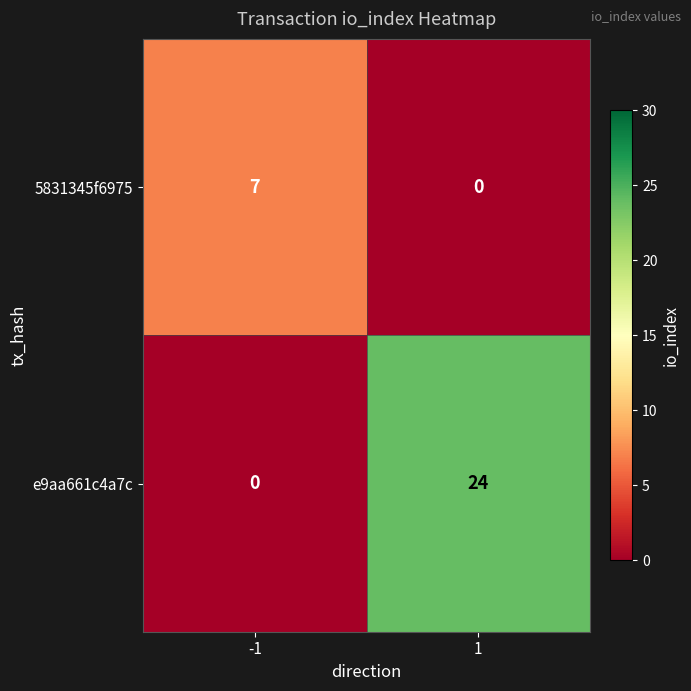

Which series changed the most between -1 and 1?

e9aa661c4a7c